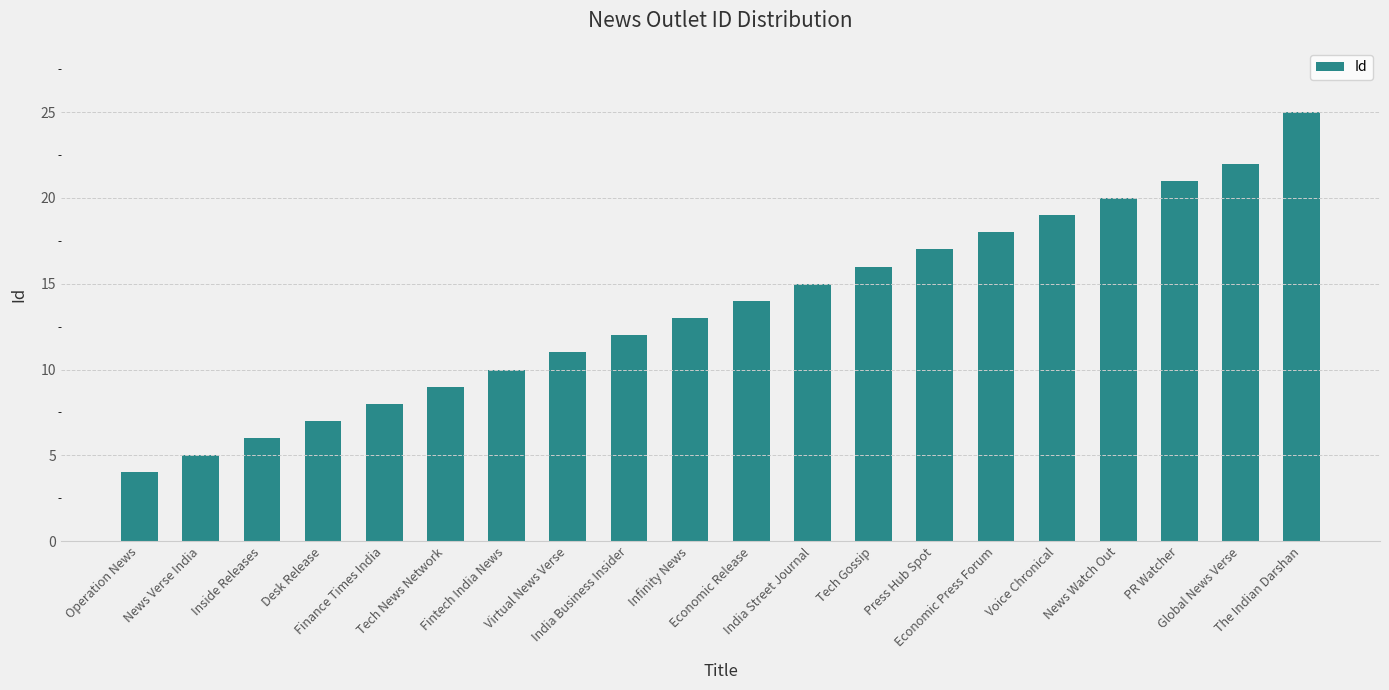

What is the difference between the maximum and minimum values?

21